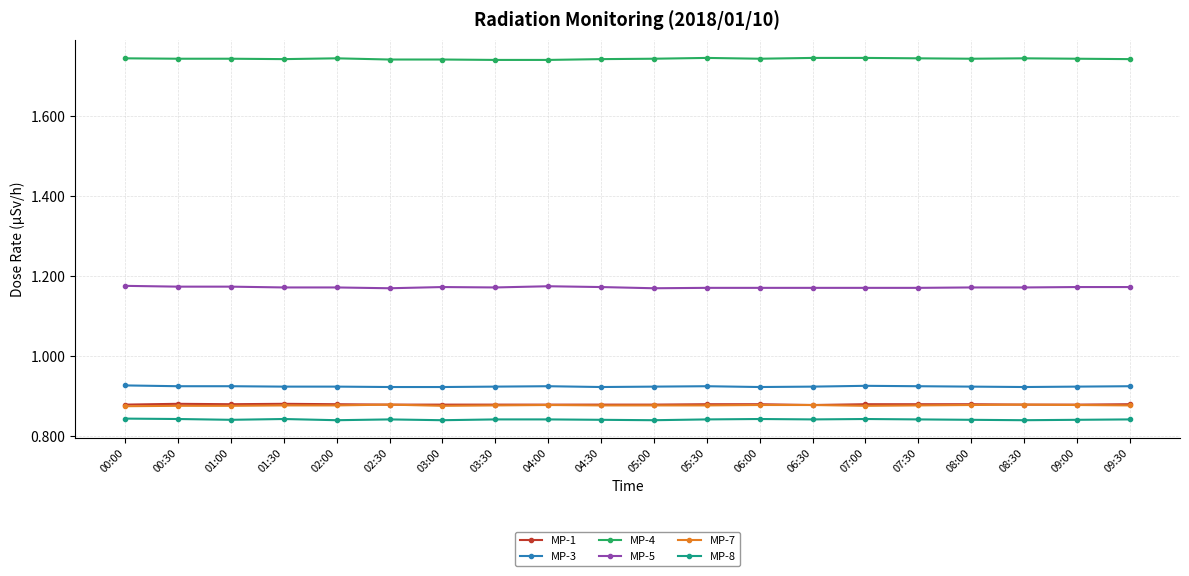

True or false: MP-7 and MP-8 cross at least once.

False